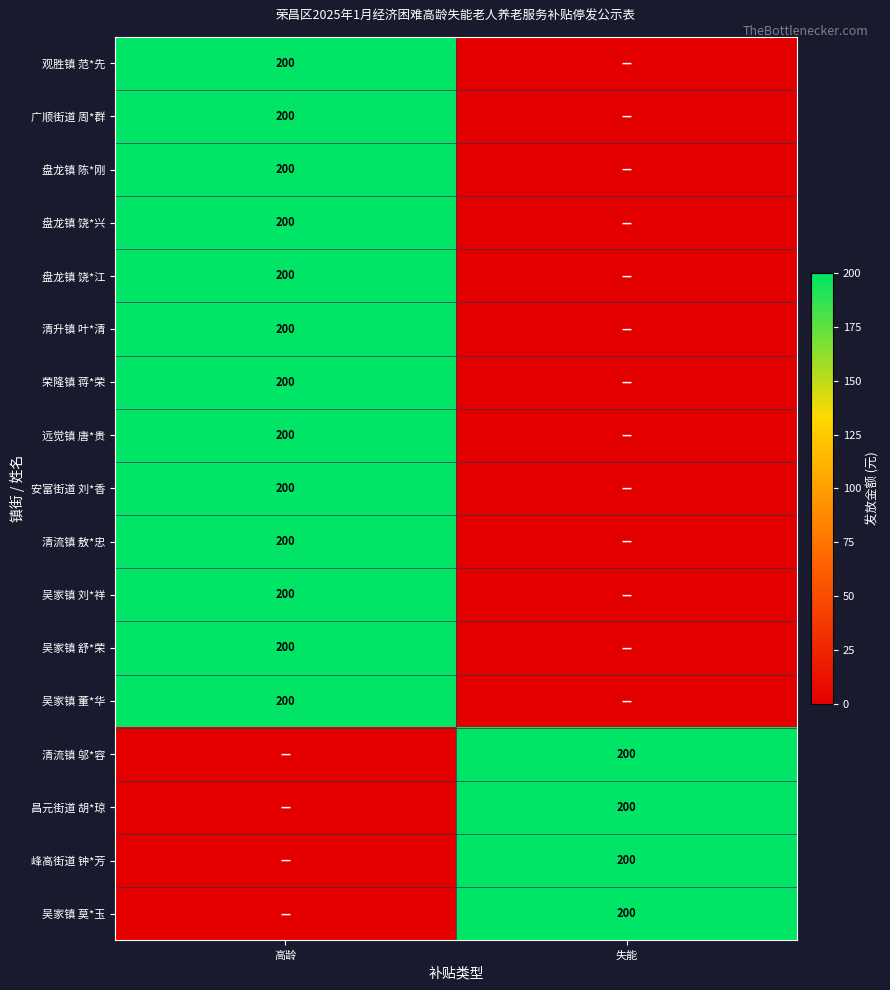

The 观胜镇 范*先 series shows 200 at 高龄. True or false?

True